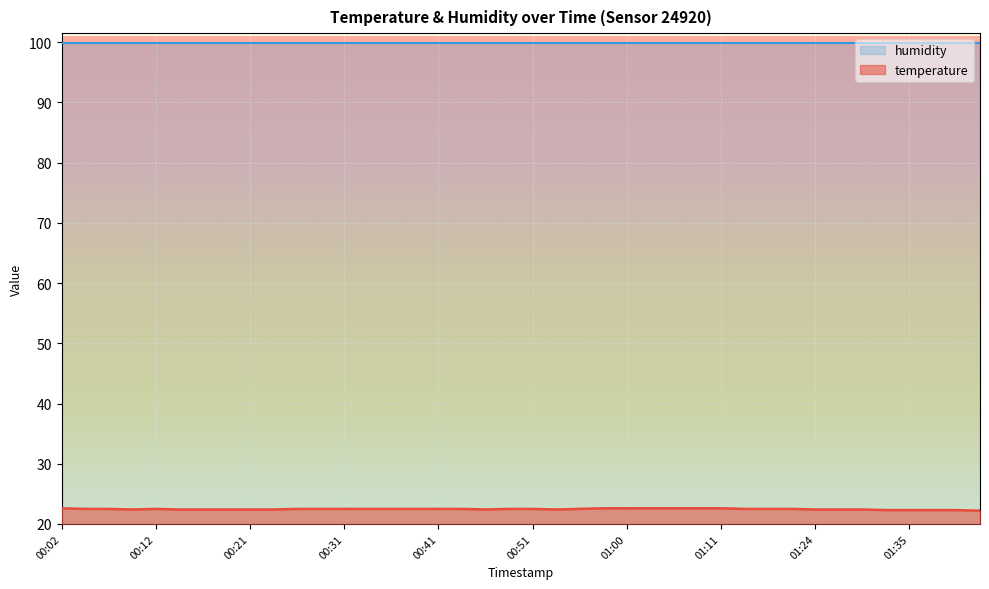

How many interior local valleys (lower than both neighbors) does the data have?

3